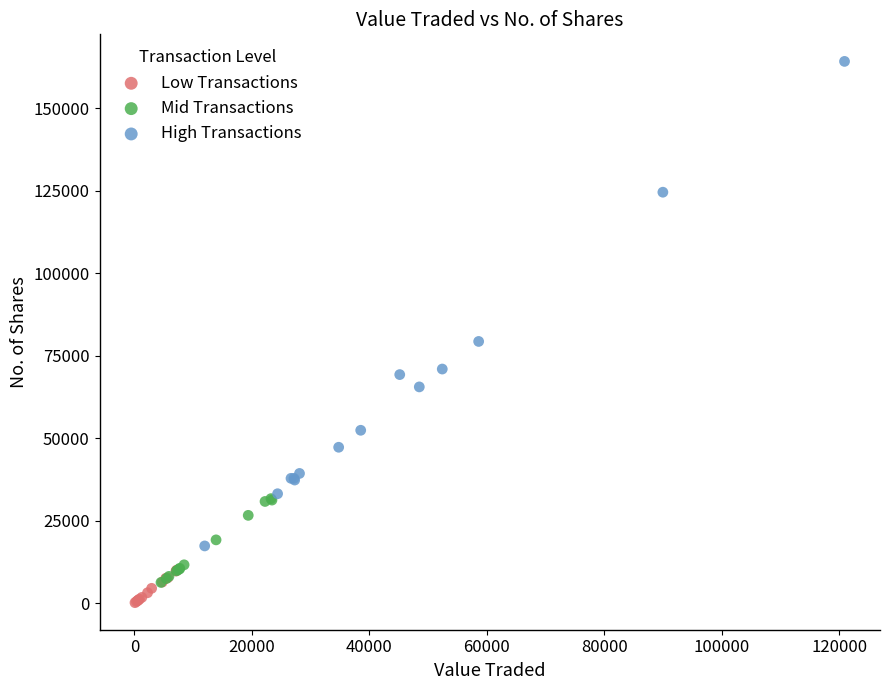

Which series has the largest Y range (max minus min)?

High Transactions